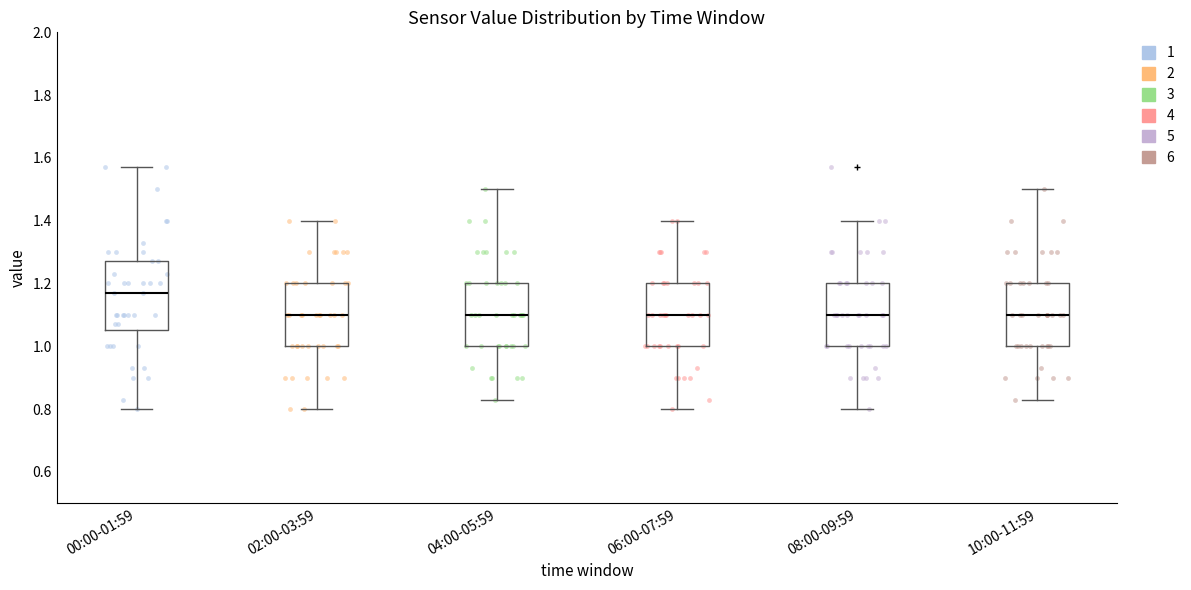

Where does the upper whisker of the box for 04:00-05:59 end on the y-axis? The values are not printed on the chart, so give them approximately, as read against the axis.

1.50